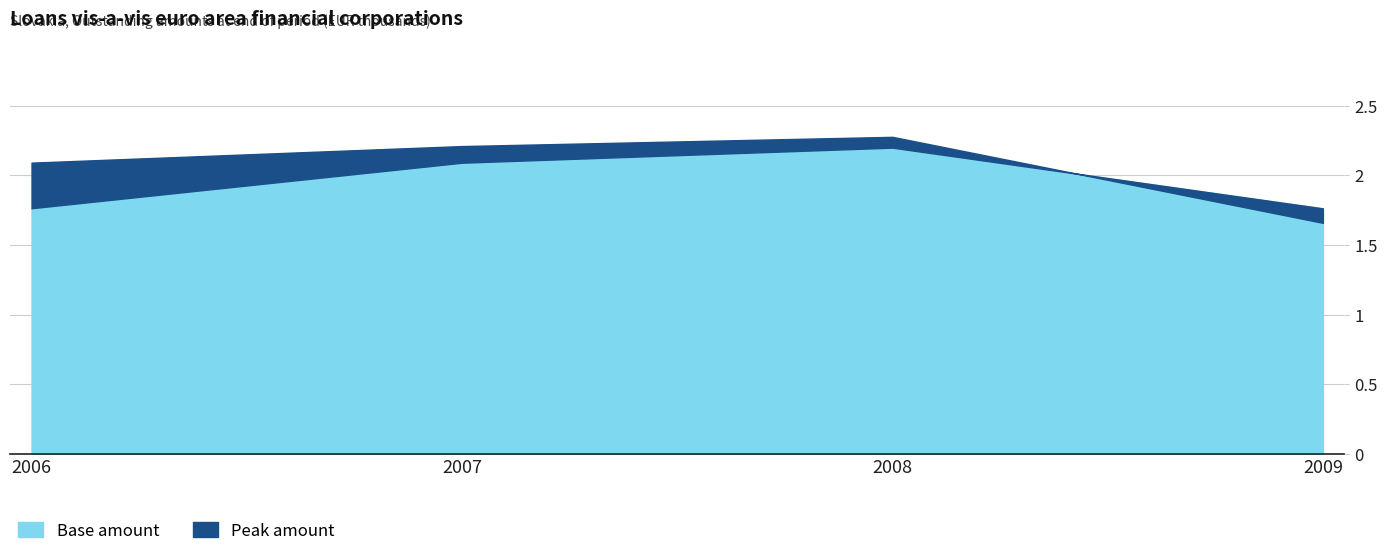

True or false: the data shows 701.8 at 2007-09.

False